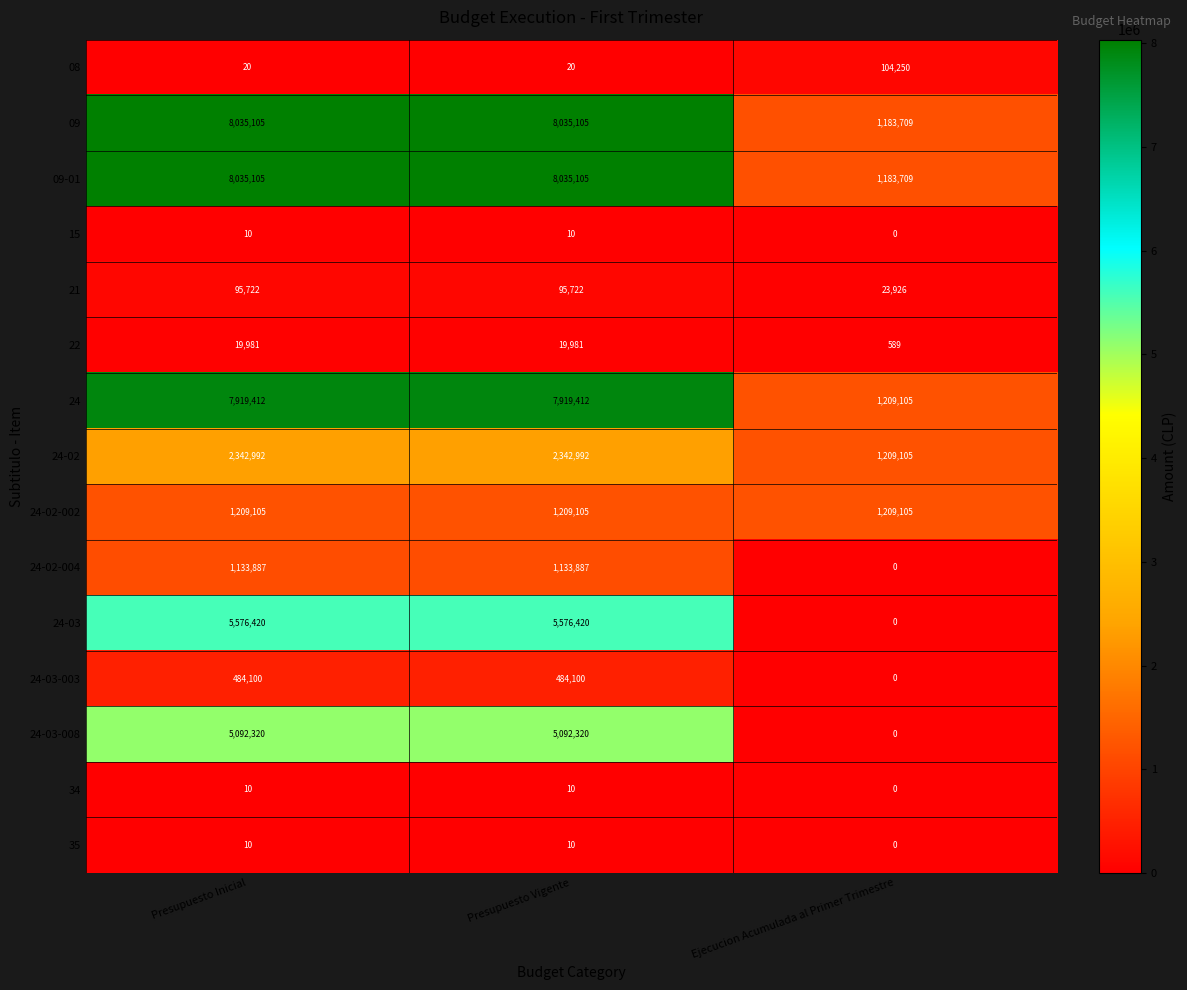

What is the spread (max minus min) of values at Presupuesto Vigente?

8035095